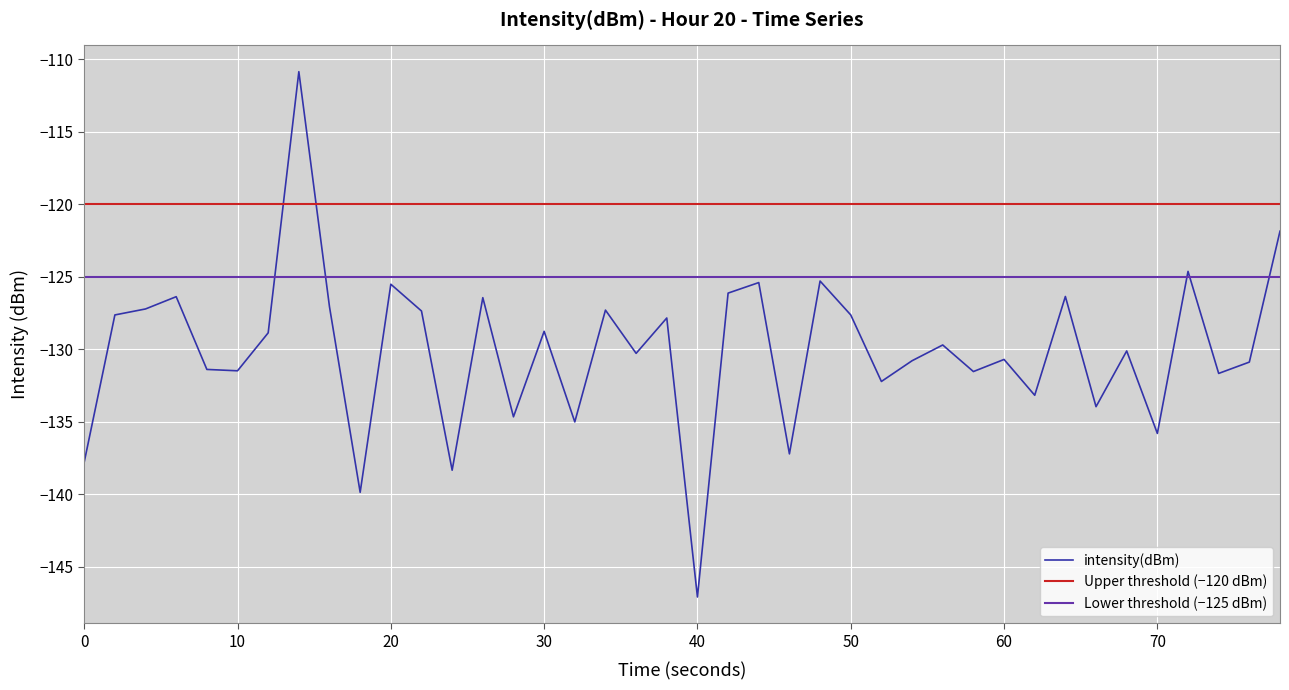

What is the highest value of the intensity(dBm) series?

-110.9